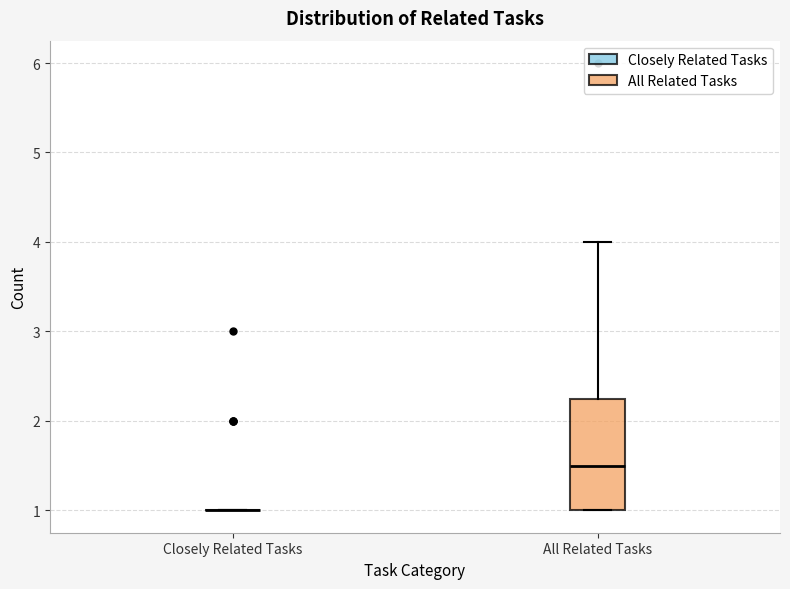

Reading left to right, read every box against the y-axis: the position of its median line, the range the box covers, and the ends of its whiskers. The values are not printed on the chart, so give them approximately, as read against the axis.

Closely Related Tasks: box collapsed to a line at 1.0, whiskers 1.0 to 1.0
All Related Tasks: median 1.5, box 1.0 to 2.3, whiskers 1.0 to 4.0